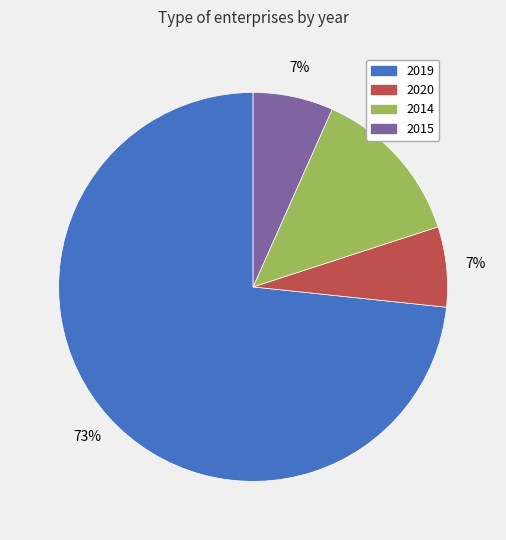

Count the number of slices in the pie.

4